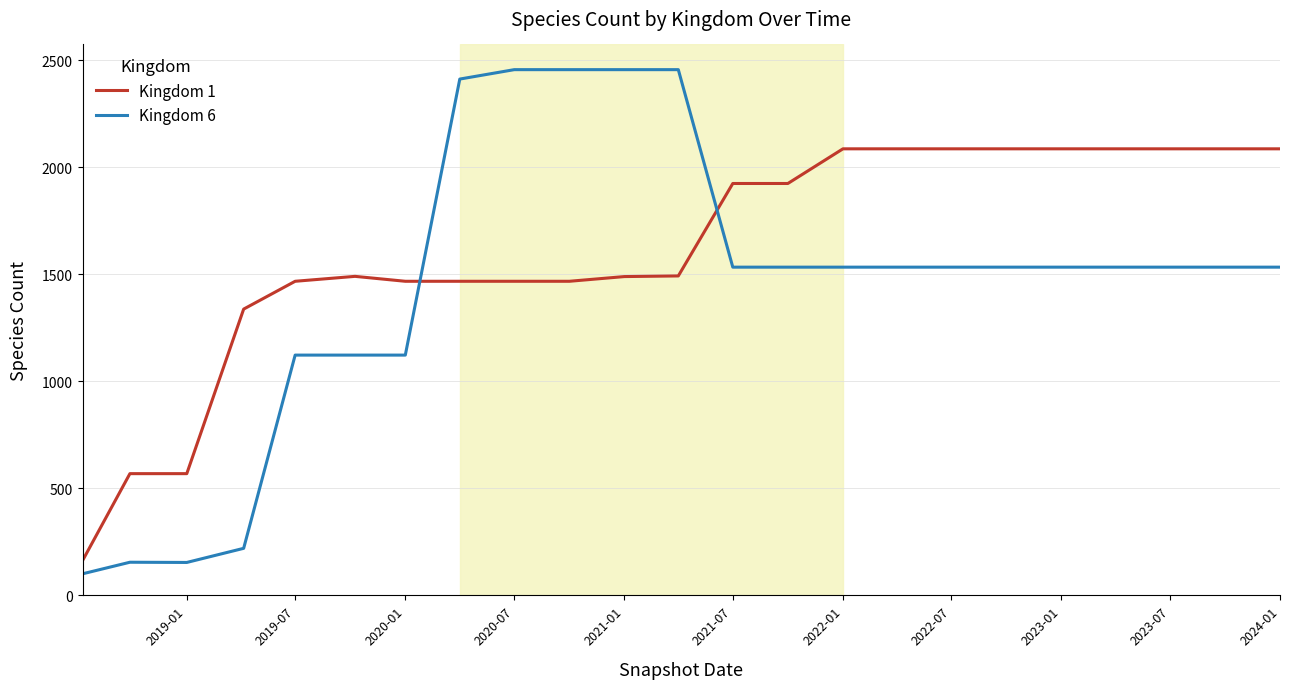

After their last crossing, which series has the higher values: Kingdom 1 or Kingdom 6?

Kingdom 1